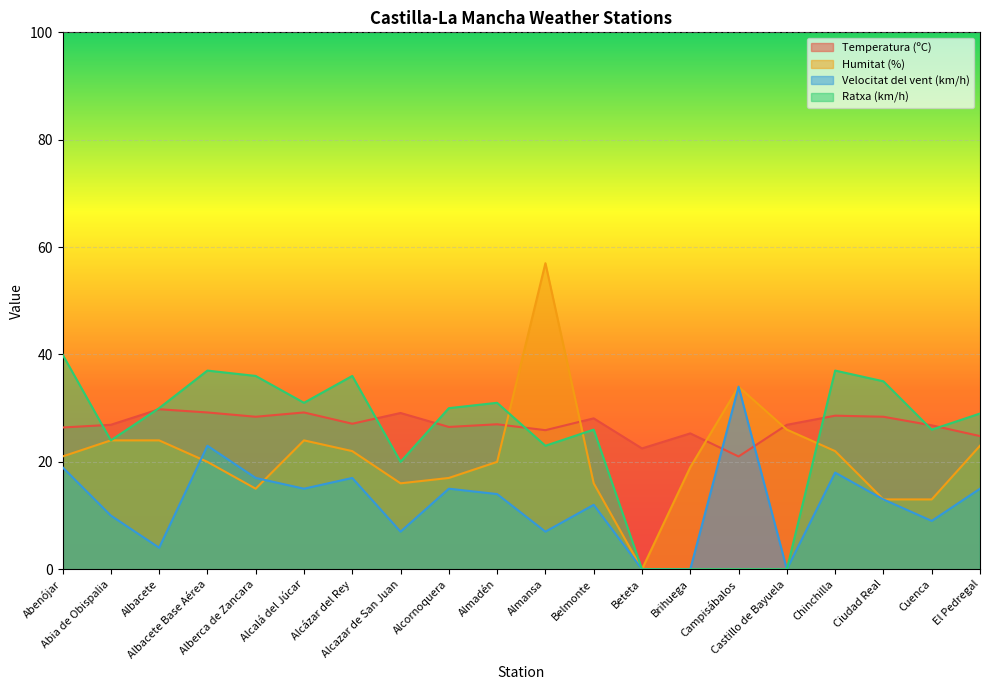

Between Alcornoquera and Almadén, which series saw the biggest shift?

Humitat (%)